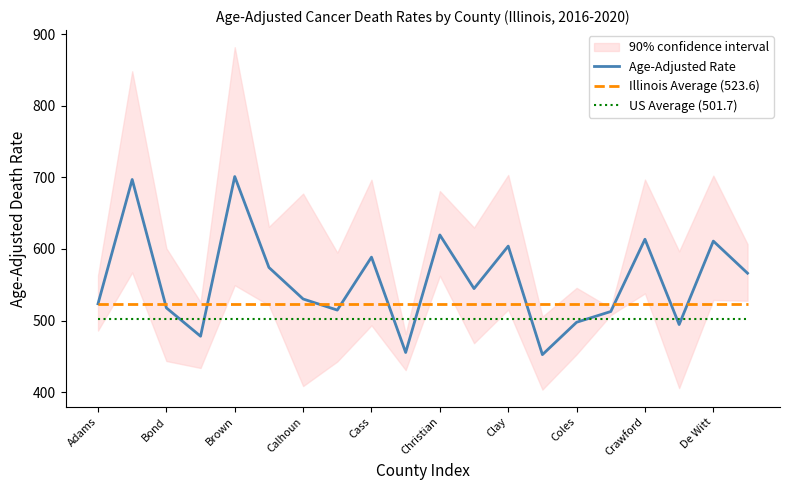

What is the value of the Age-Adjusted Rate point at the 19th from the left?

611.0